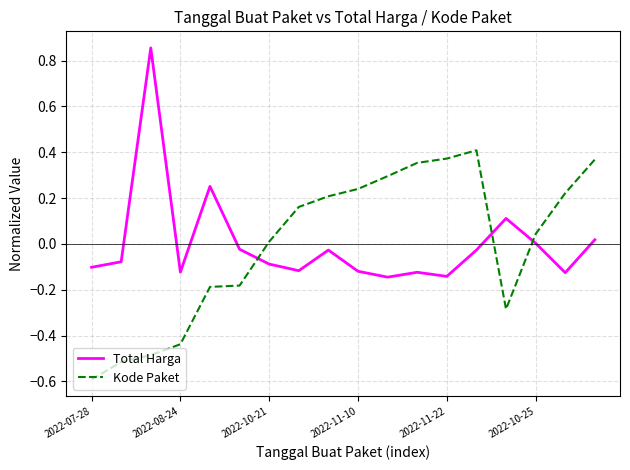

How many times do Total Harga and Kode Paket cross each other?

3